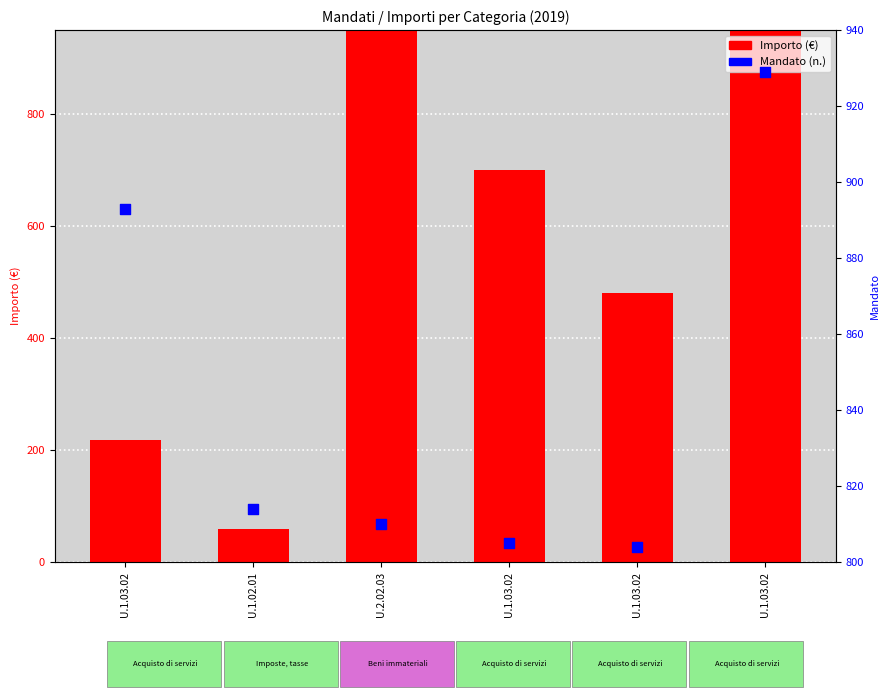

What is the total value across all series at U.1.03.02?

1111.6